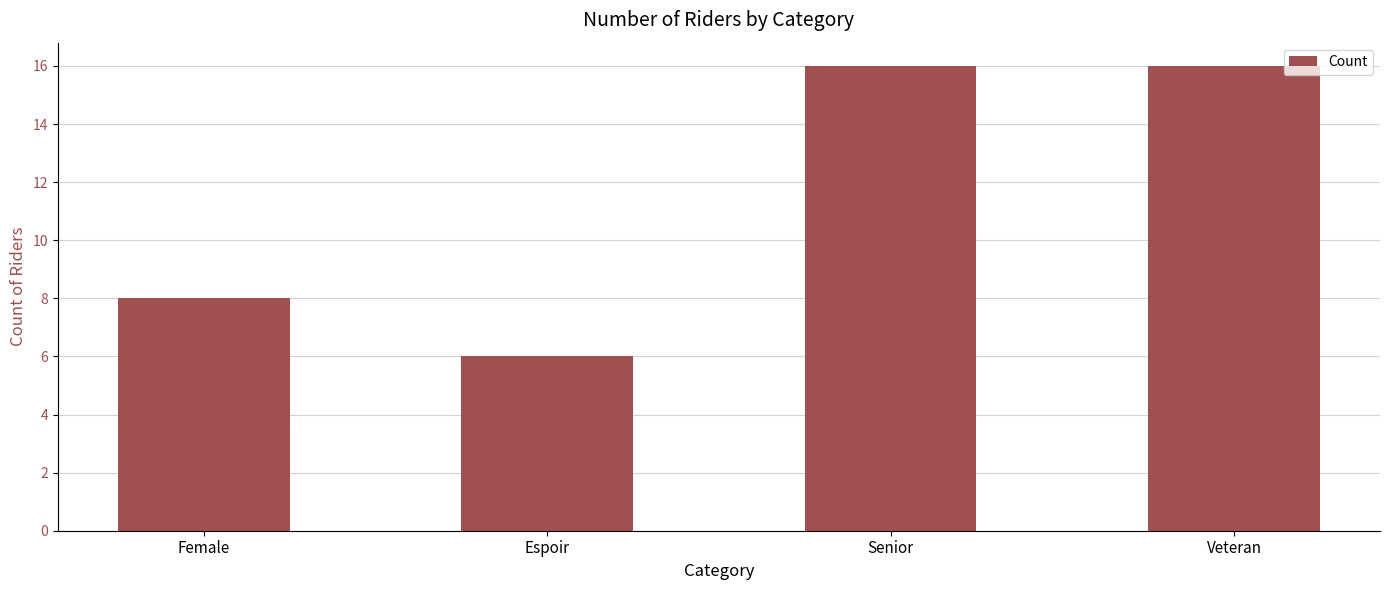

Between Female and Espoir, which is larger?

Female